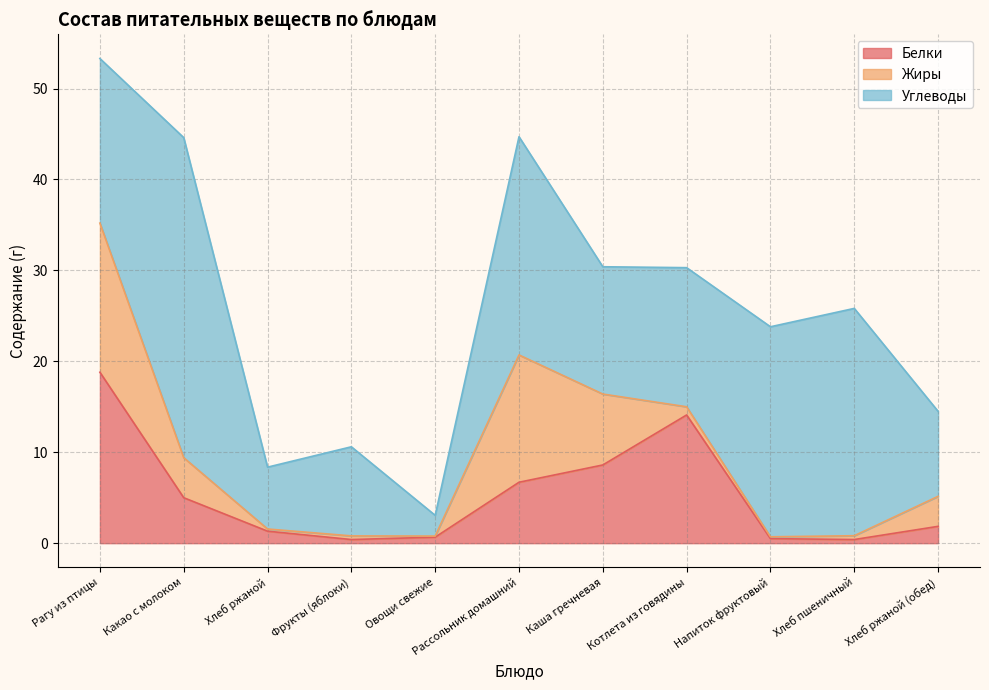

Which category has the lowest value across all series?

Овощи свежие